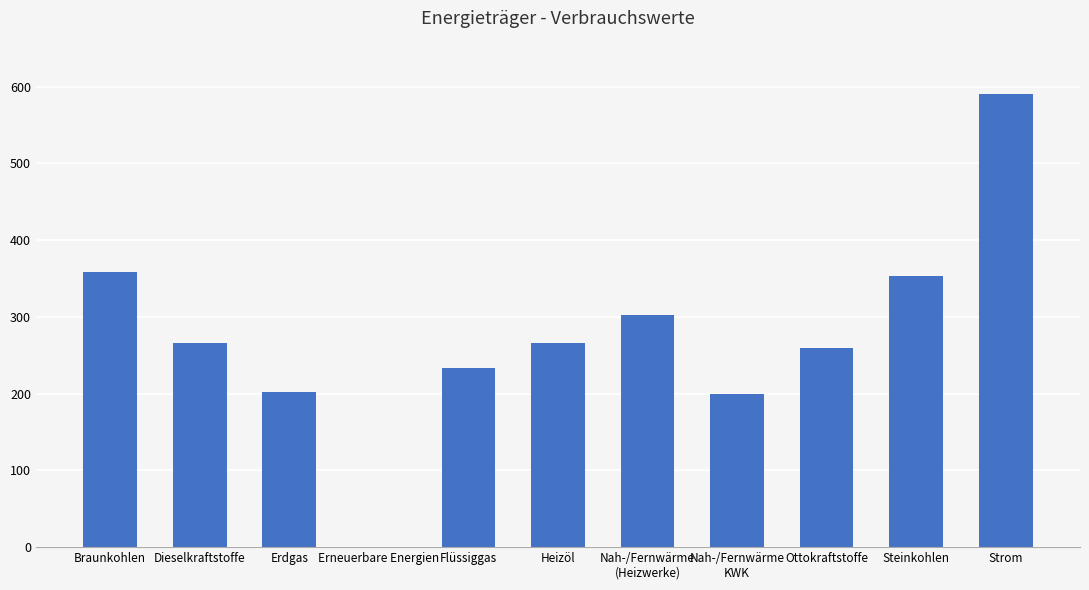

The value at Flüssiggas is 390. True or false?

False